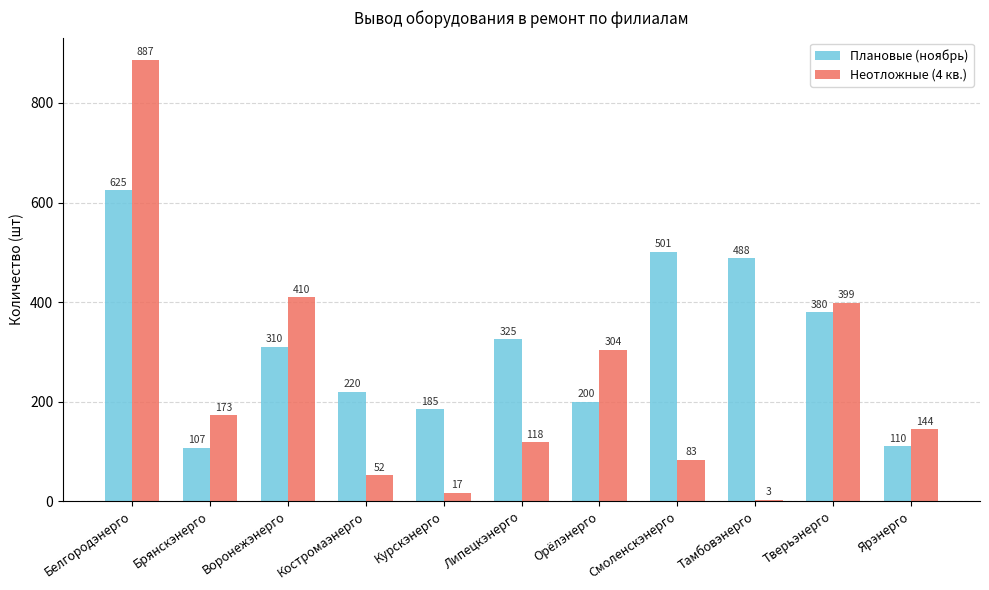

How many bars are there in total?

22